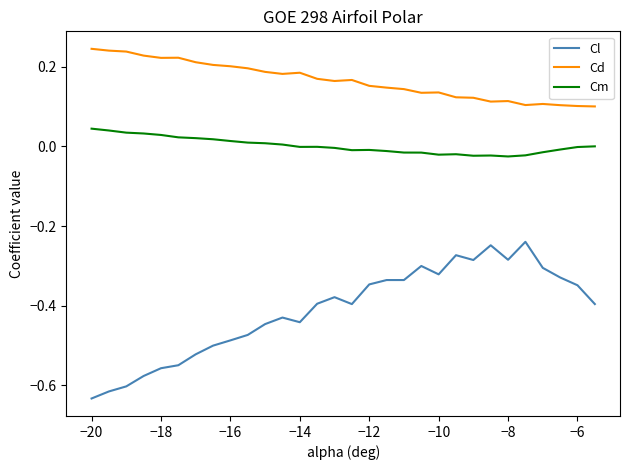

How many lines are shown in the chart?

3